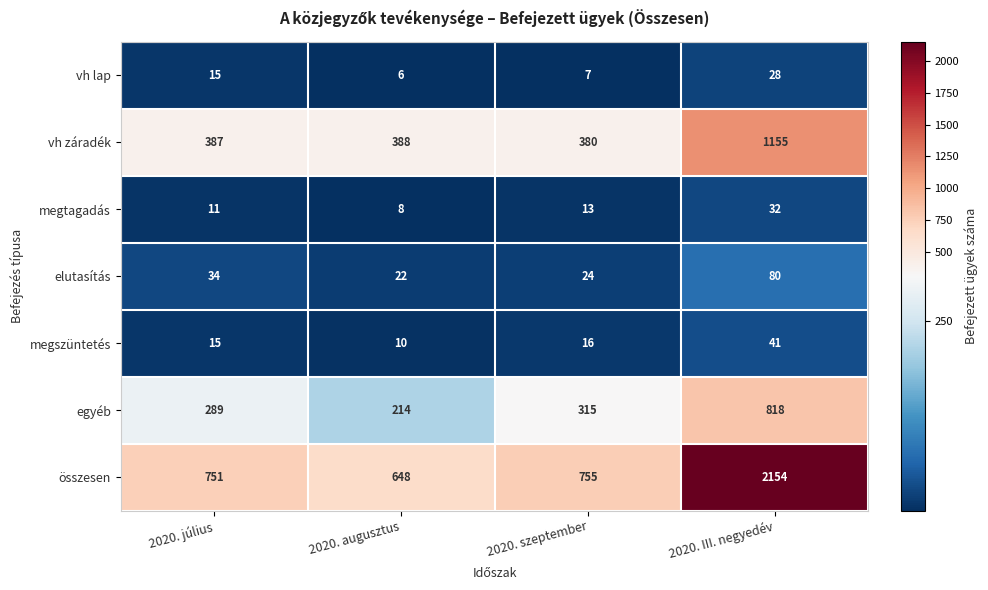

The value of összesen at 2020. július is 479. True or false?

False